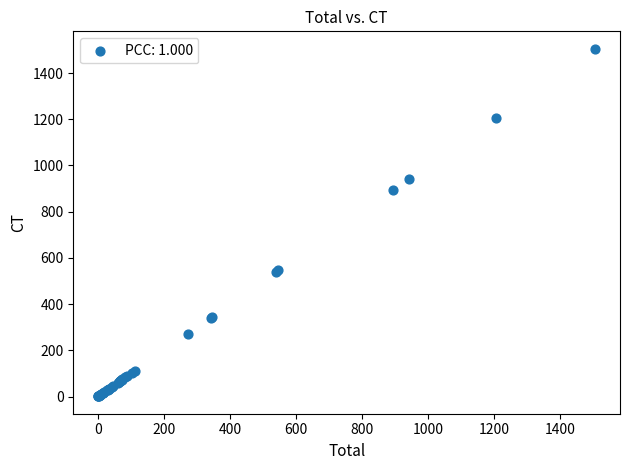

What Y value in the scatter plot is closest to 753?

892.8